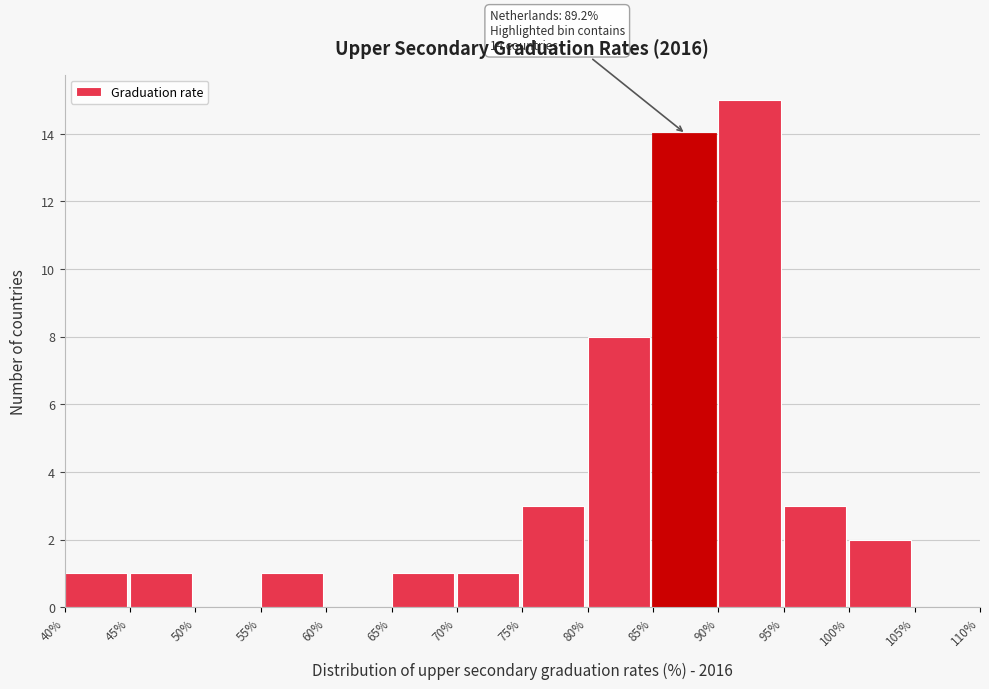

Which range on the x-axis has the tallest bar?

90% to 95%